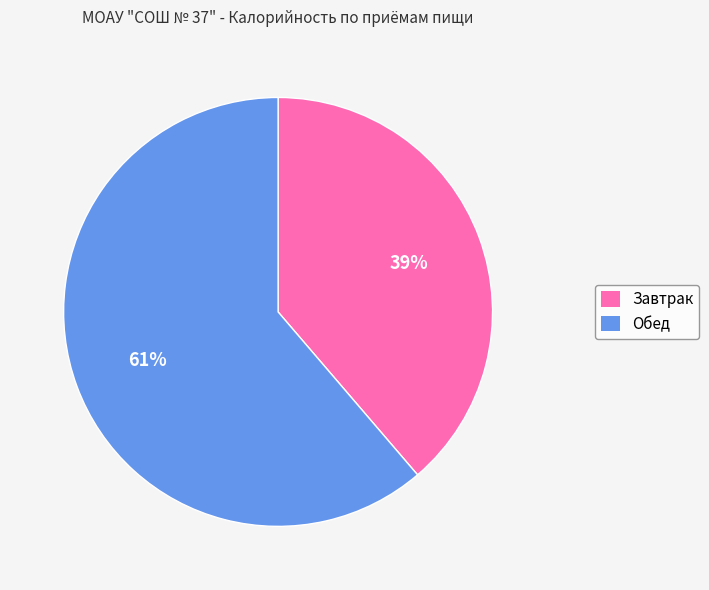

What is the smallest slice in the pie chart?

Завтрак